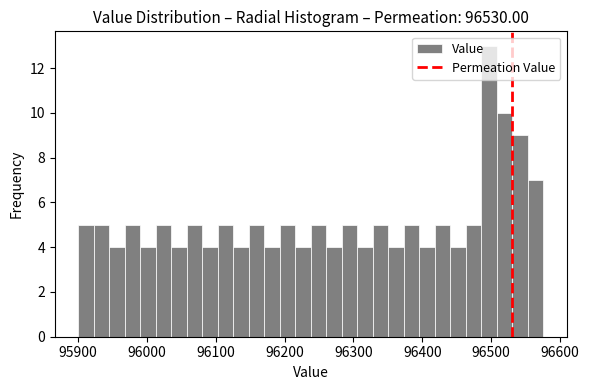

Read against the x-axis, roughly where is the centre of the tallest bar?

96500